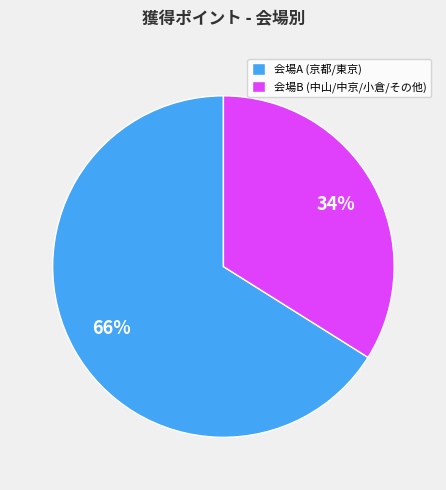

Is the sum of 会場B (中山/中京/小倉/その他) and 会場A (京都/東京) greater than half?

Yes